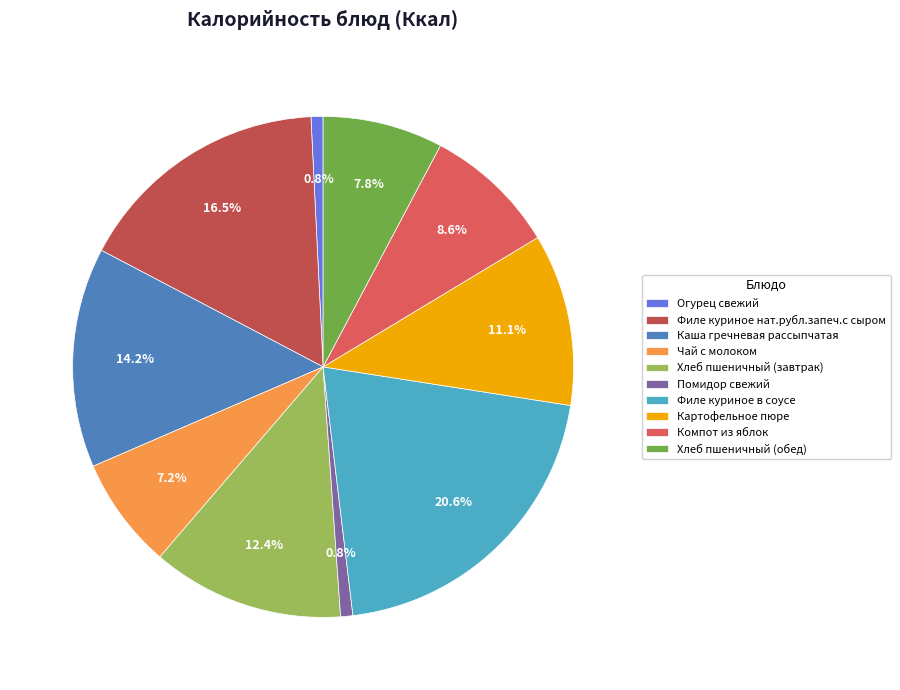

Is there any slice that represents more than half of the pie?

No